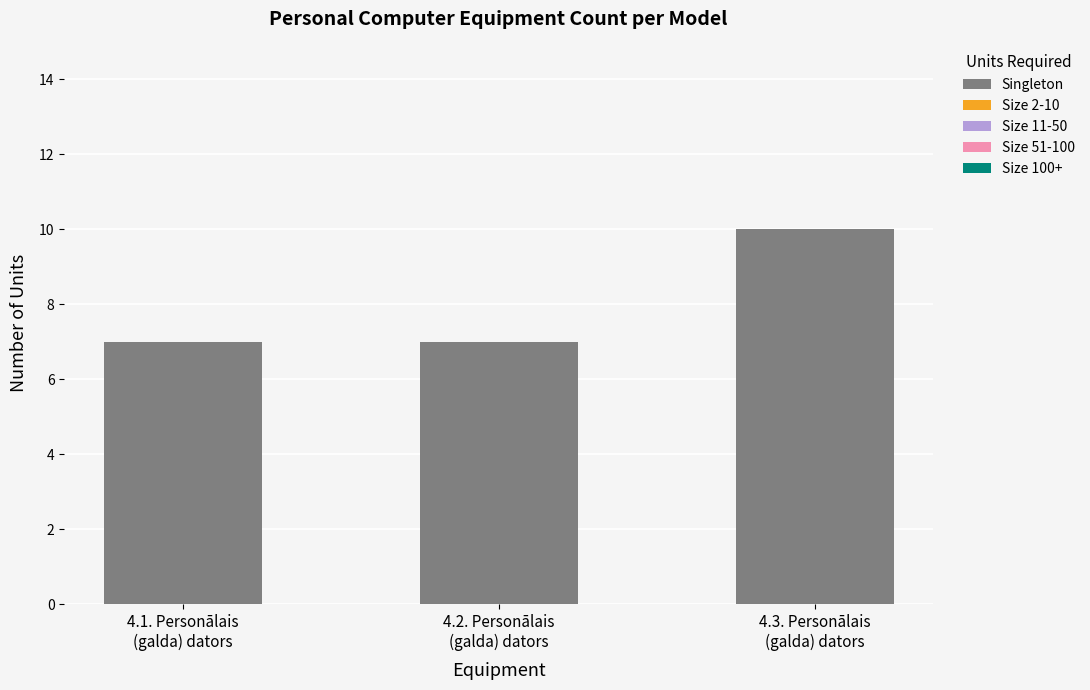

What is the maximum value shown in the chart?

10